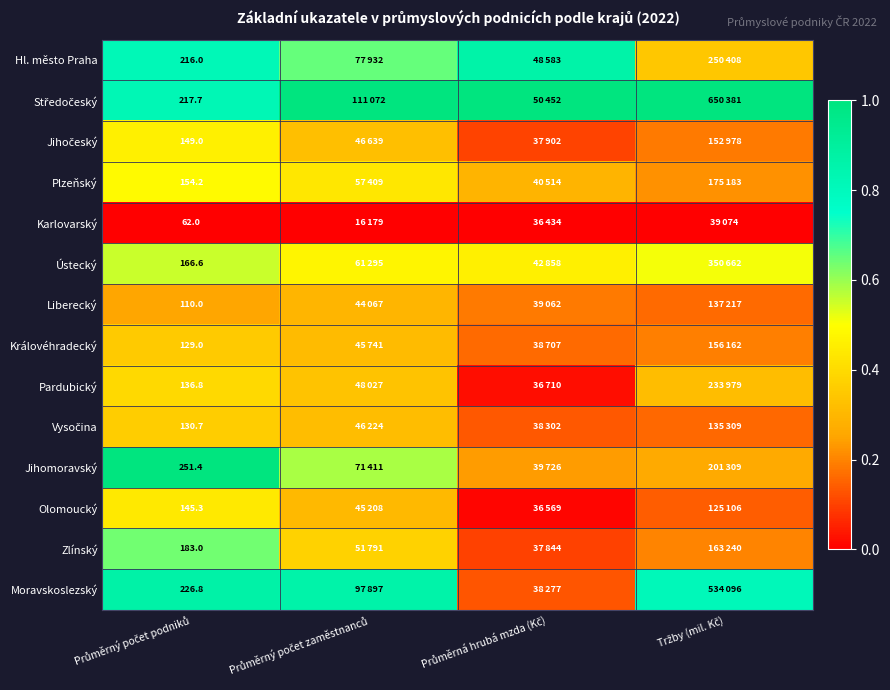

At how many categories does at least one series exceed 0?

4